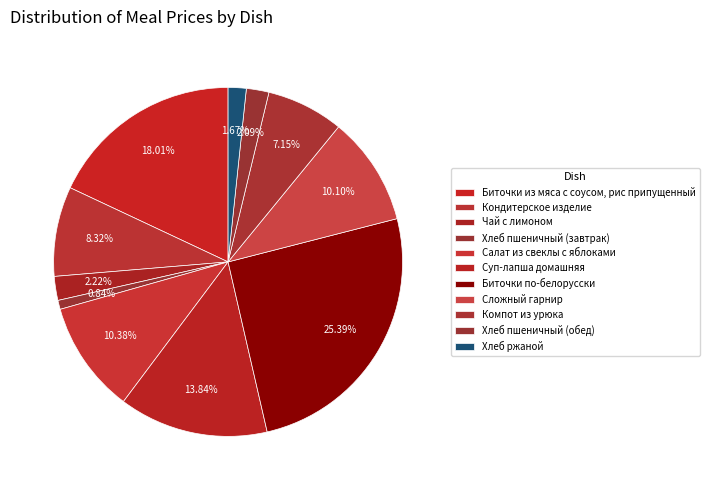

Is it true that Кондитерское изделие is 8% of the pie?

True